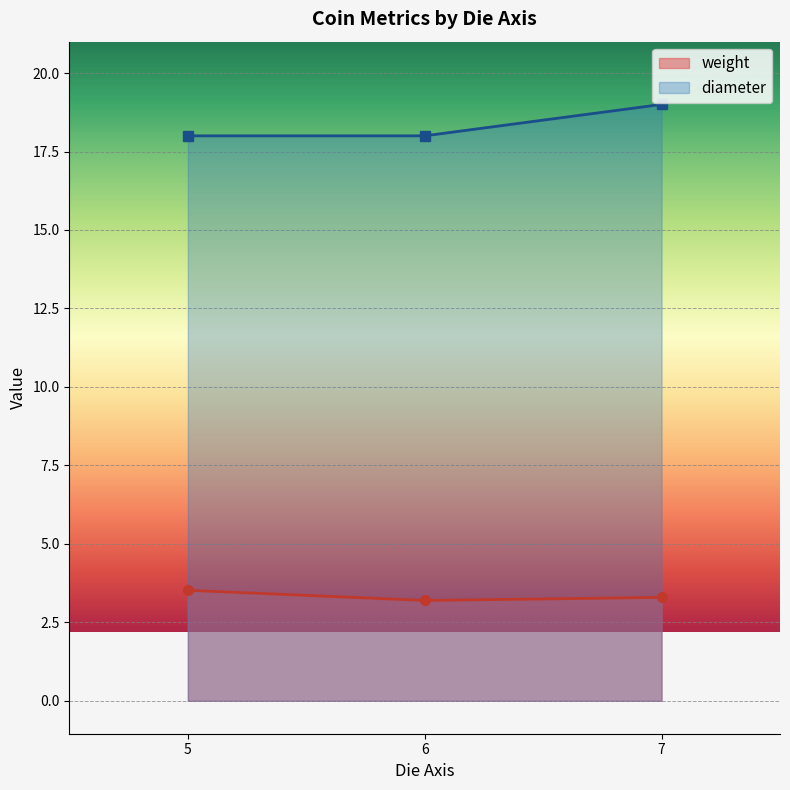

Between 7 and 6, which is larger?

7